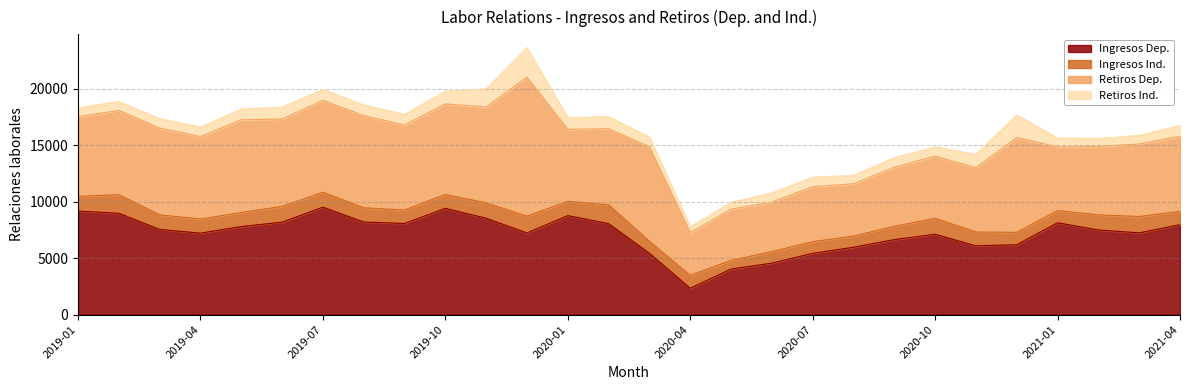

Which has a higher value, 2020-02 or 2020-12?

2020-02